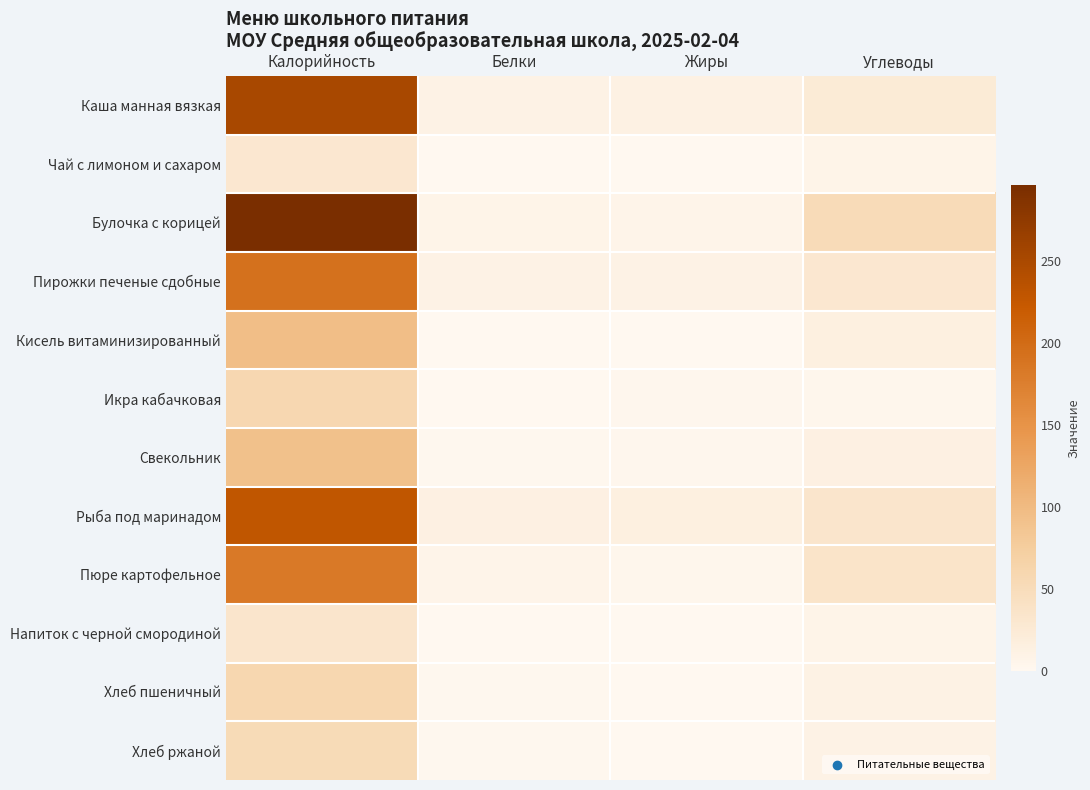

The value of Чай с лимоном и сахаром at Калорийность is 7.2. True or false?

False